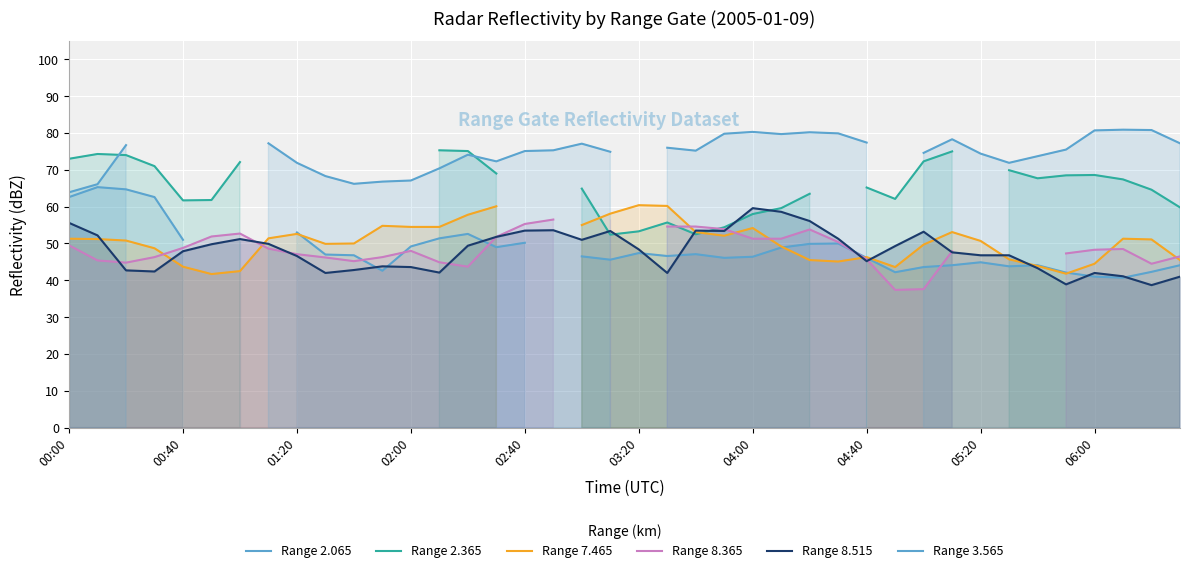

What is the lowest value of the Range 8.515 series?

38.7